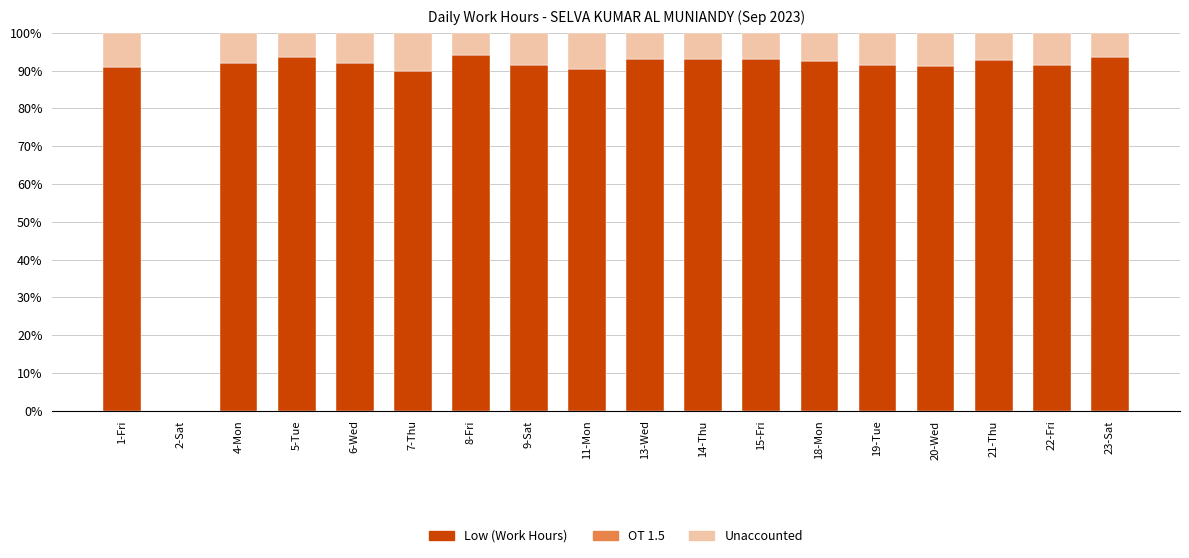

What is the total value across all series at 22-Fri?

100.0